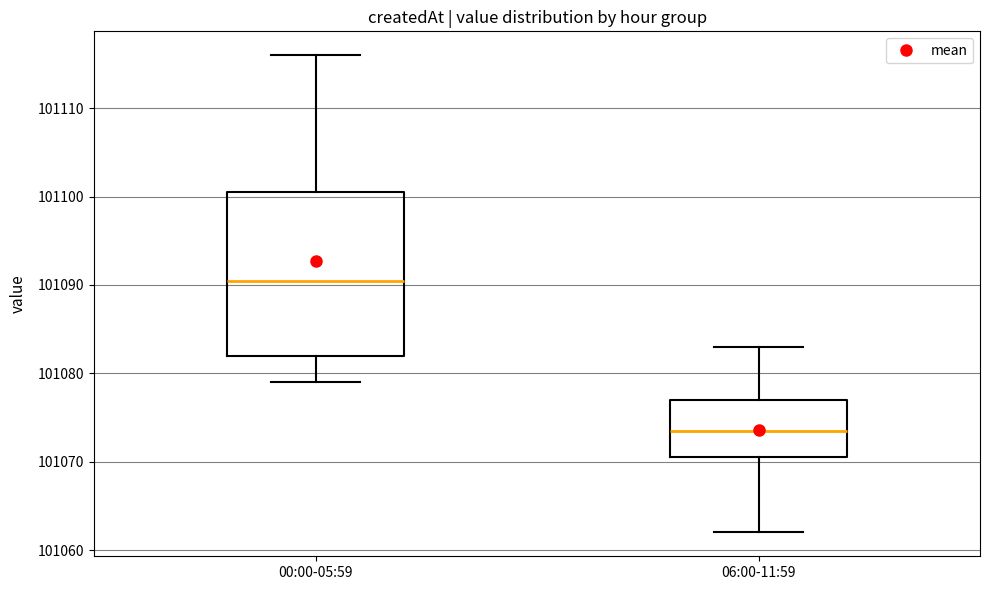

Reading left to right, transcribe this box plot: for each box, give where its median line is, the range the box spans, and where its two whiskers end, as read against the y-axis. The values are not printed on the chart, so give them approximately, as read against the axis.

00:00-05:59: median 101091, box 101082 to 101101, whiskers 101079 to 101116
06:00-11:59: median 101074, box 101071 to 101077, whiskers 101062 to 101083